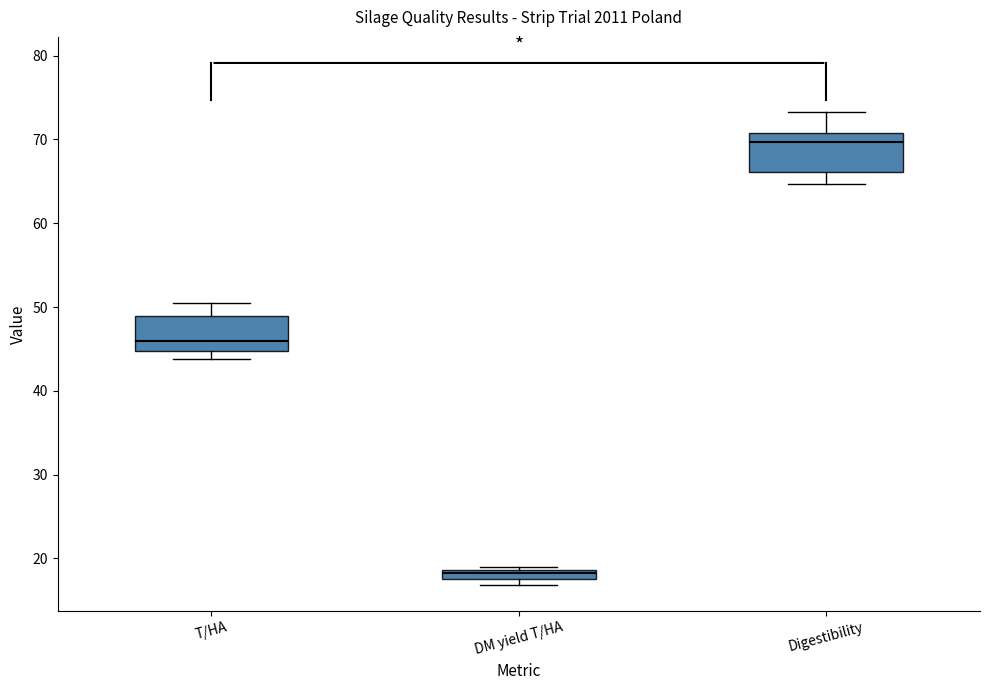

Which box has the highest median line?

Digestibility